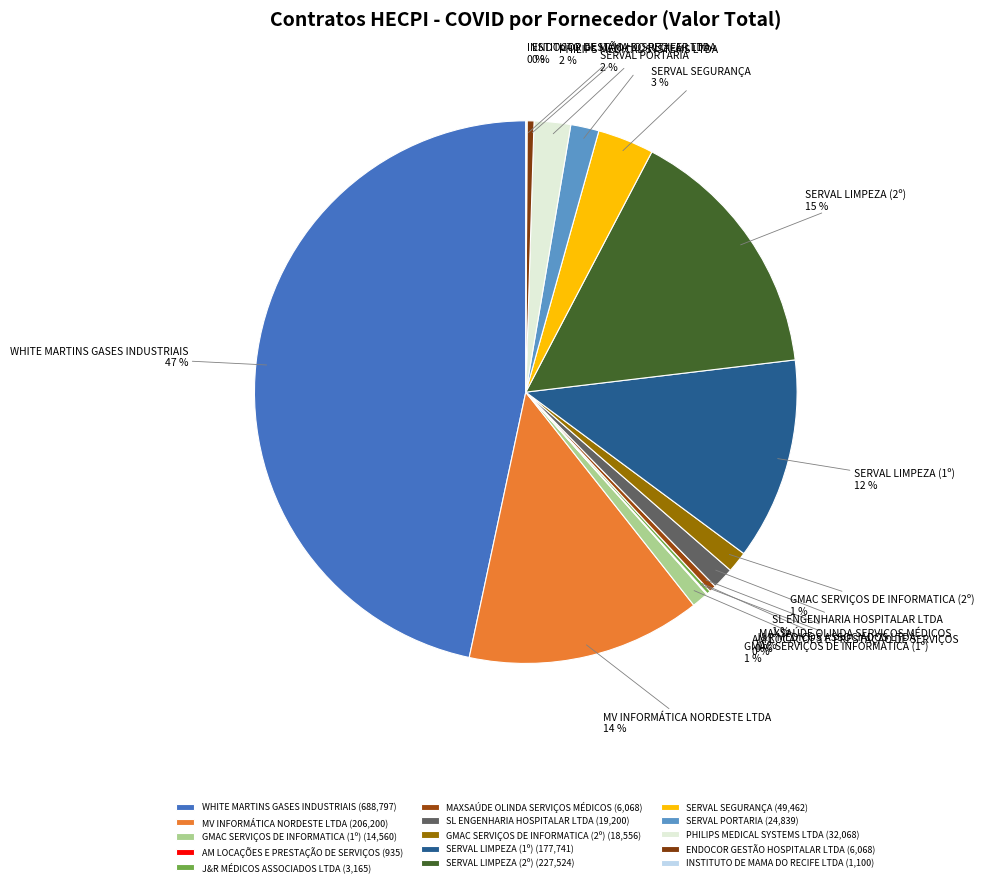

Is GMAC SERVIÇOS DE INFORMATICA (2º) the majority of the pie?

No